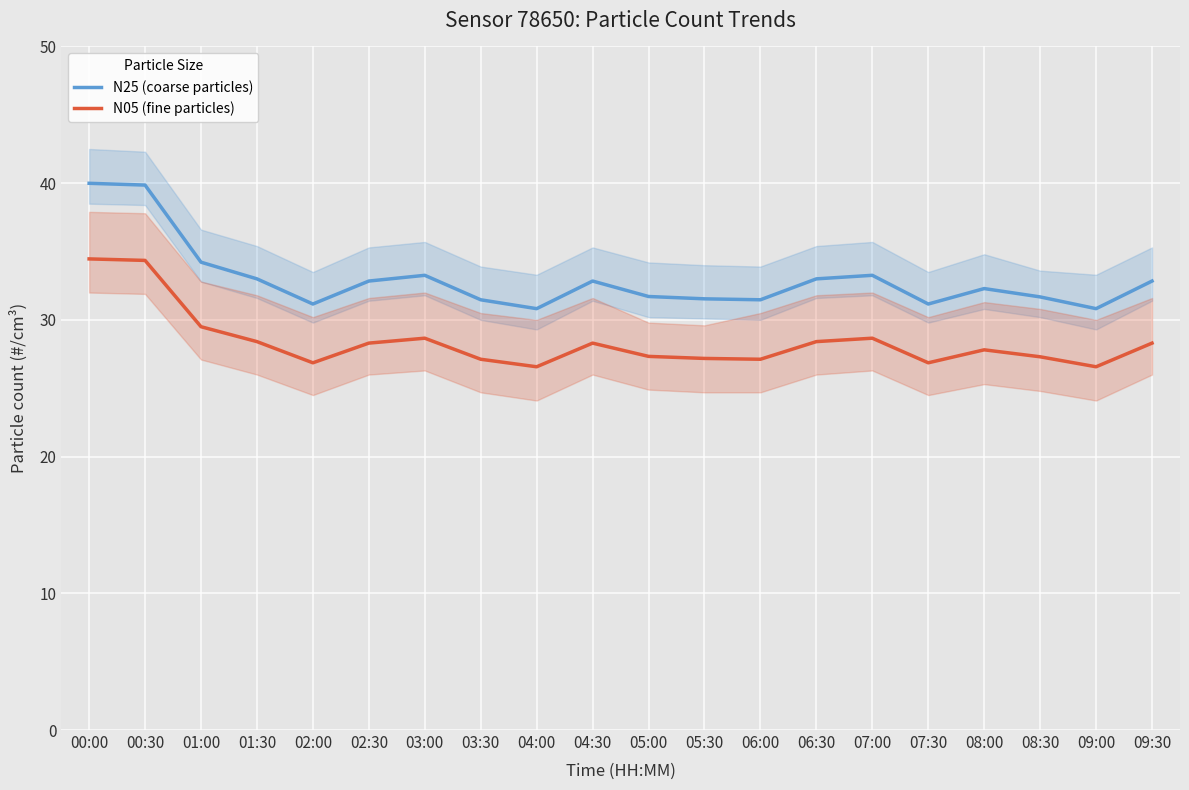

Where is N25 (coarse particles) nearest to the value 35?

01:00